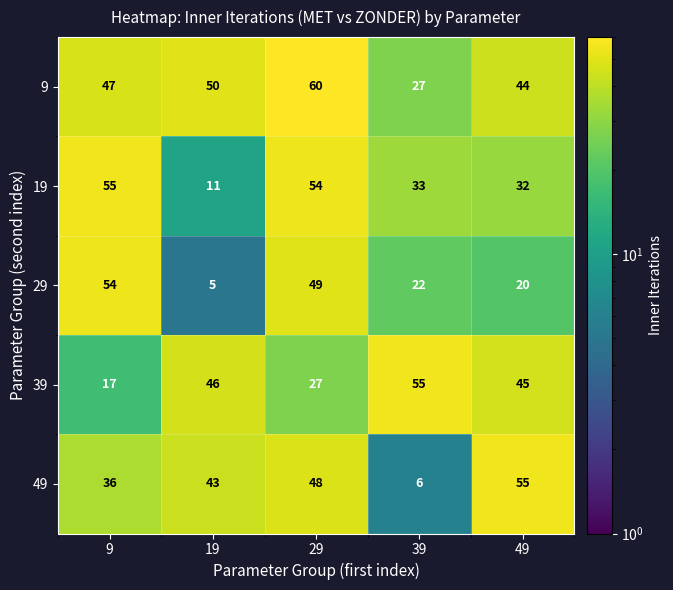

Rank the categories by 39 value from highest to lowest.

39, 19, 49, 29, 9